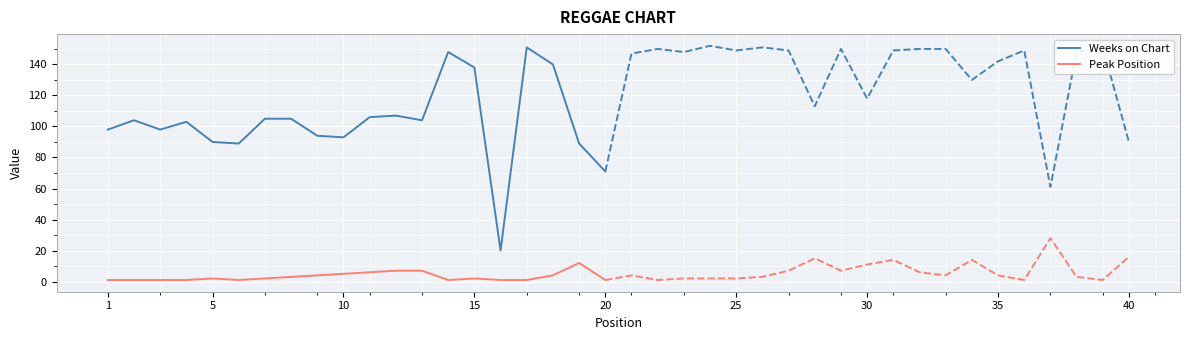

What is the difference between the maximum and second lowest values in the Peak Position series?

11